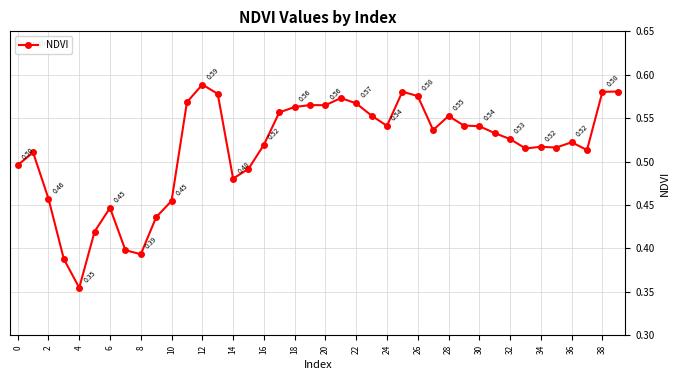

What is the difference between the second highest and minimum values?

0.2